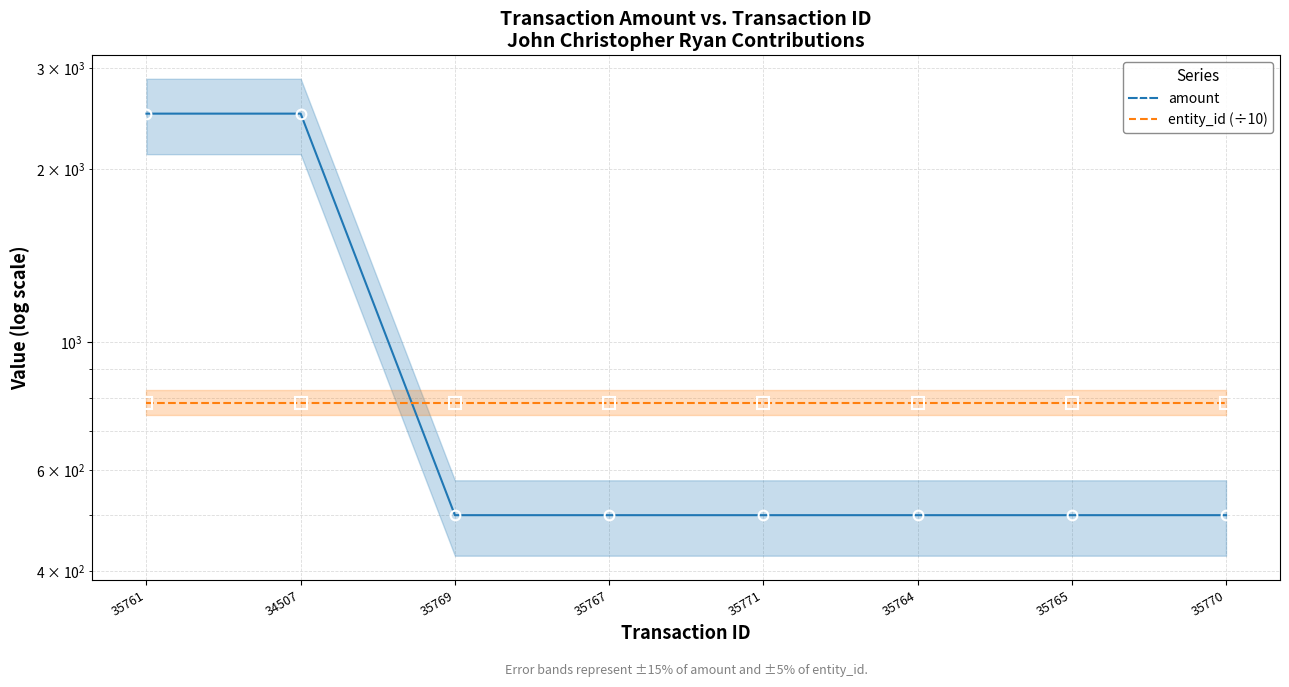

What is the greatest value displayed?

2500.0